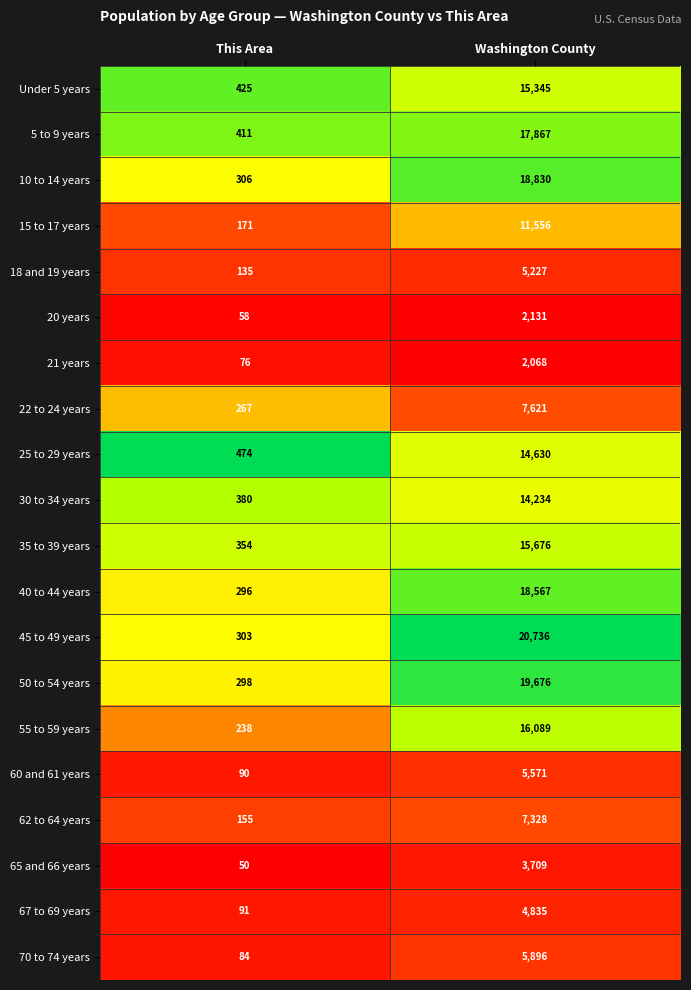

Which category has the highest value in the 30 to 34 years series?

Washington County